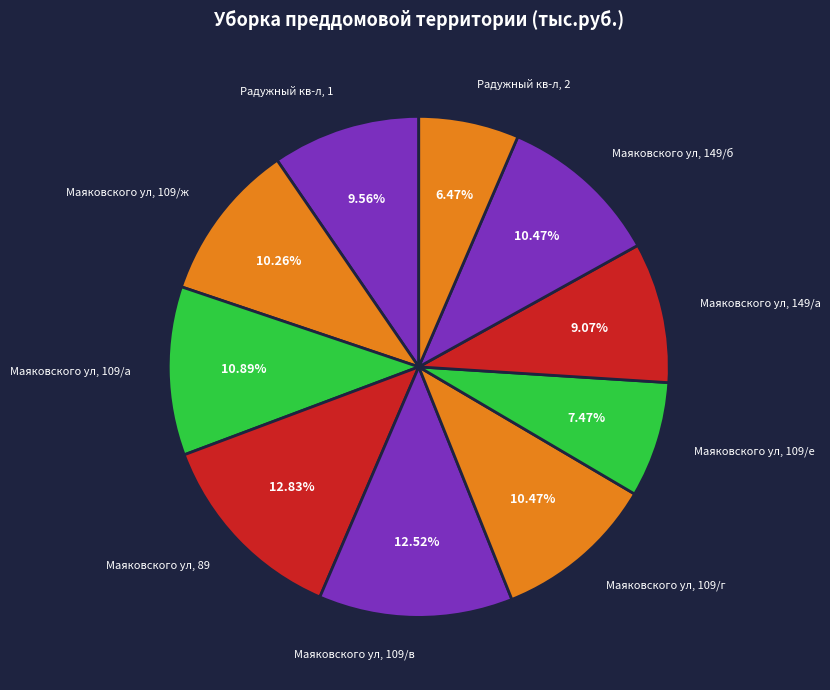

What is the smallest slice in the pie chart?

Радужный кв-л, 2